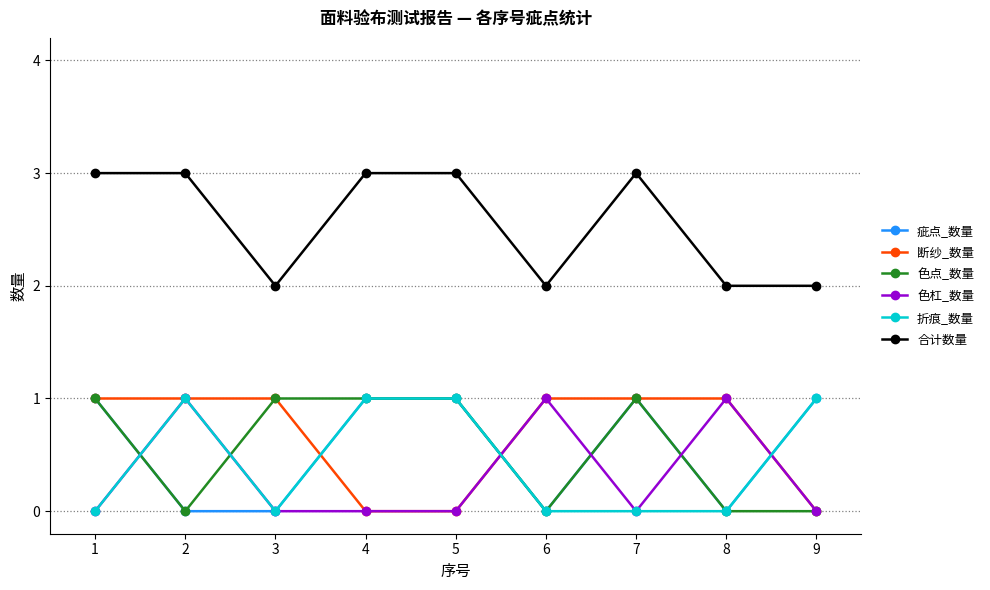

Is it true that 疵点_数量 equals 0 at 7?

False